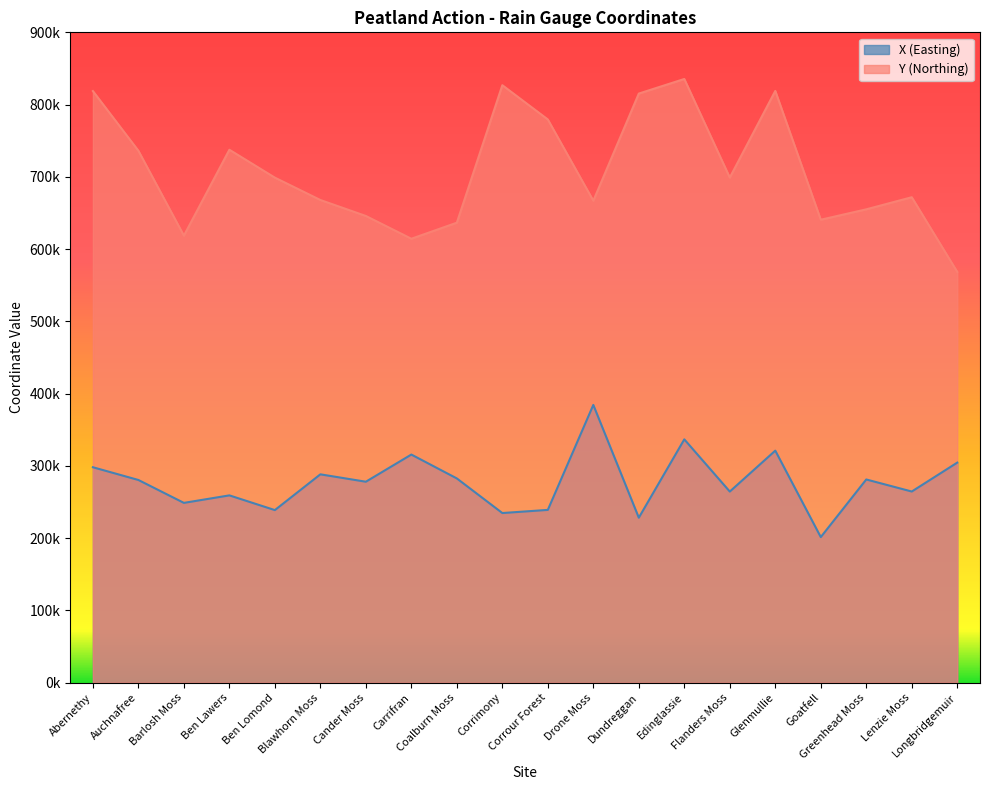

What are all the series names shown in the legend?

X (Easting), Y (Northing)